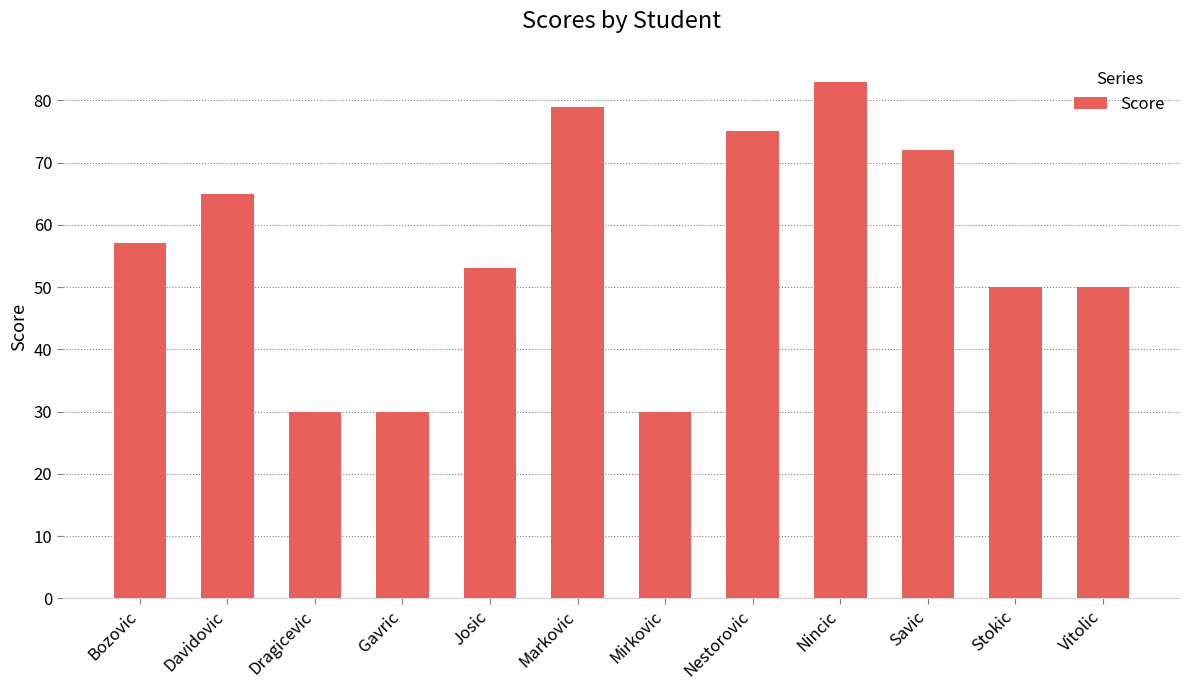

What is the sum of all values?

674